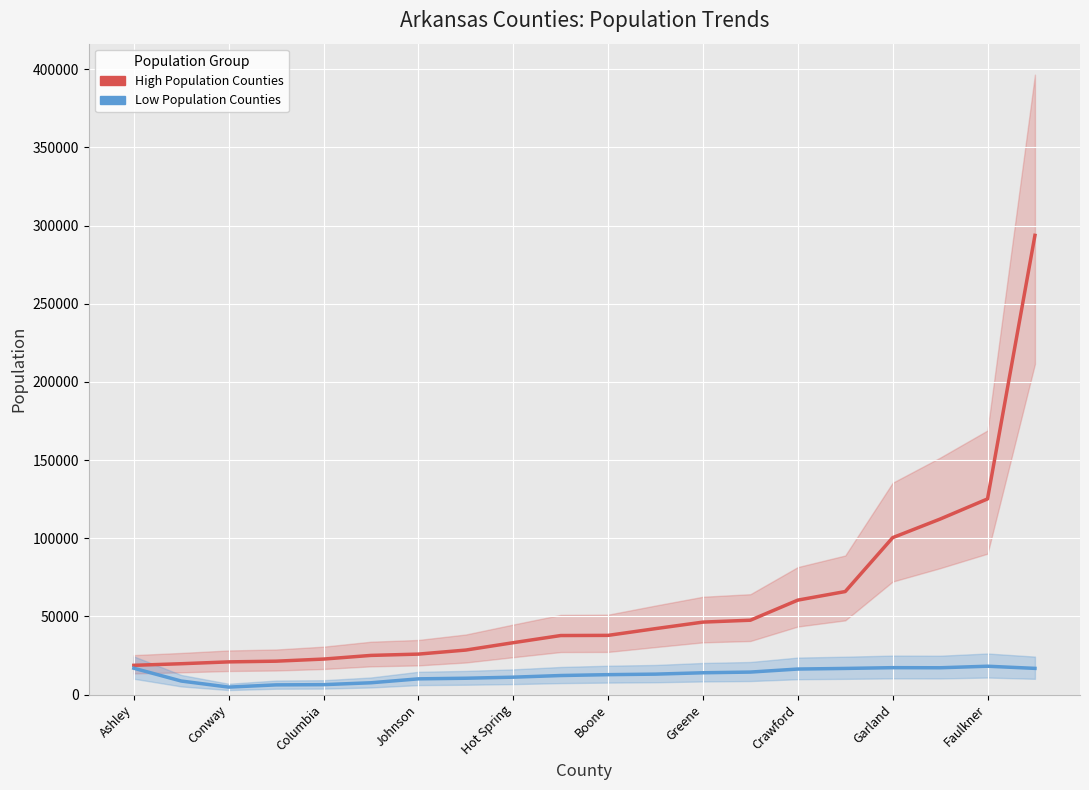

True or false: High Population Counties and Low Population Counties intersect in this chart.

False